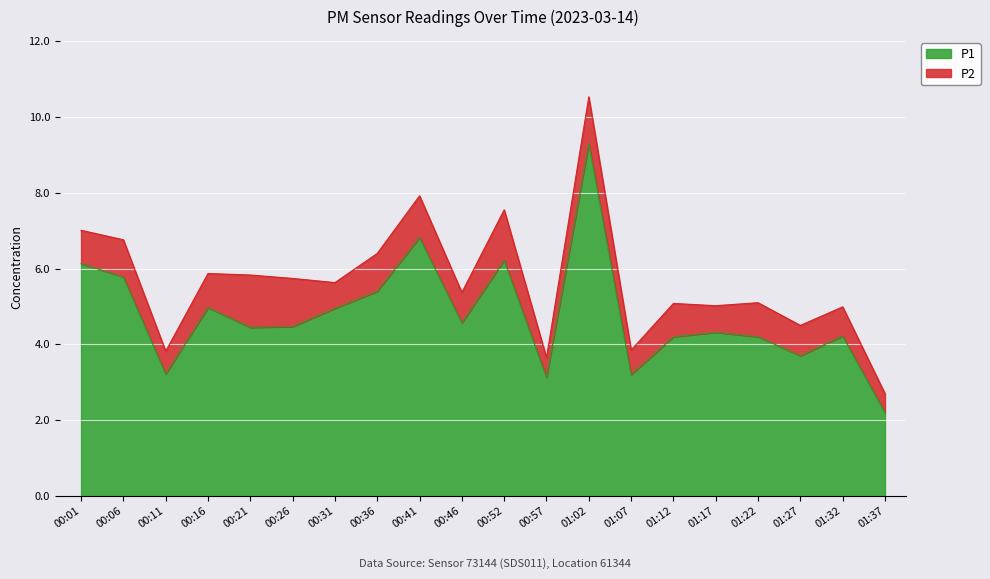

At which category does the data reach its first local valley?

00:11